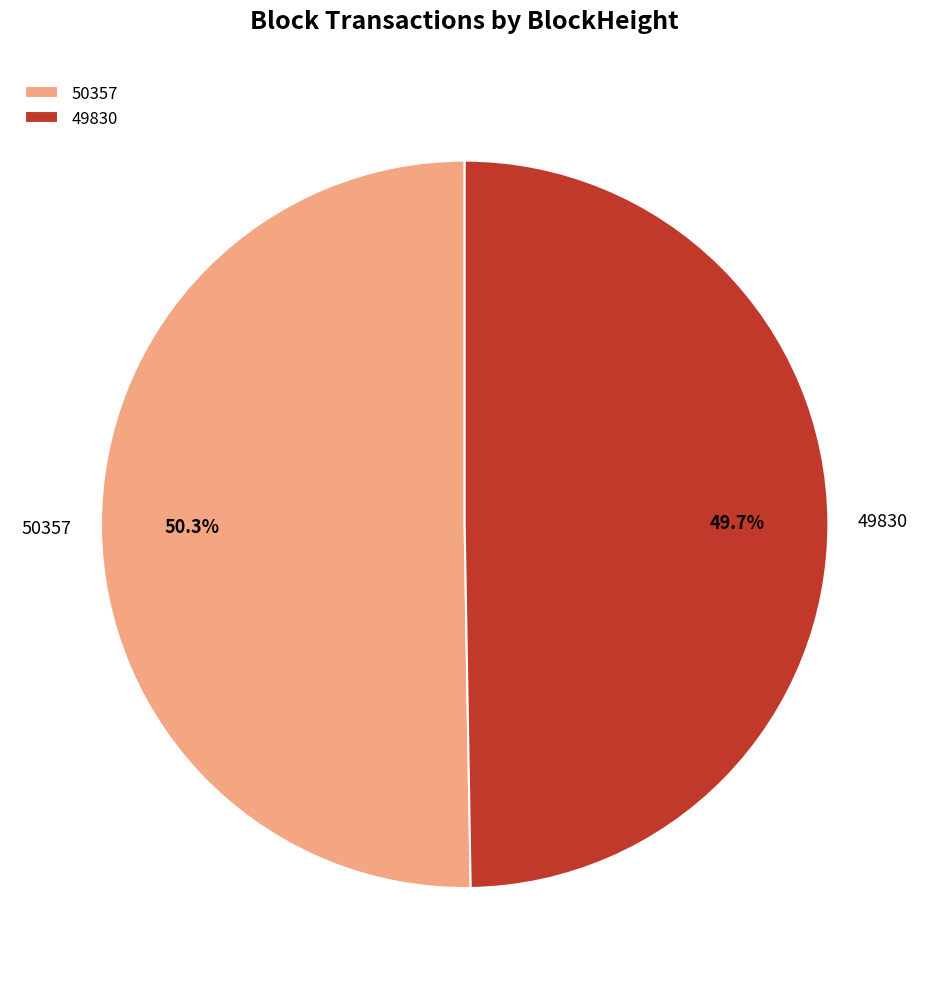

How many segments does this pie chart have?

2